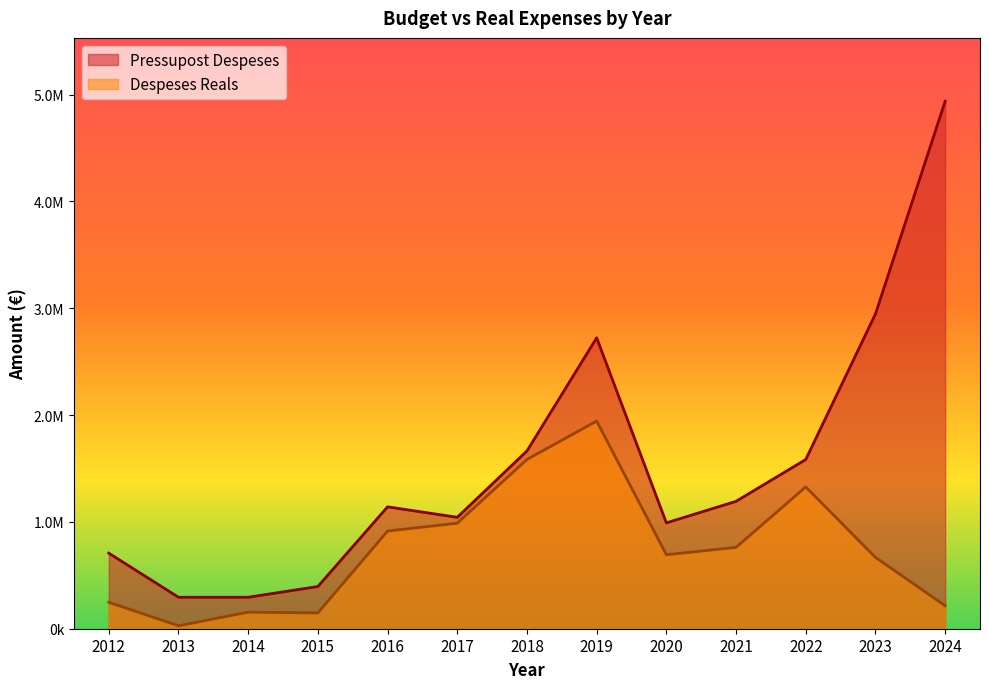

Where is the first local minimum for Despeses Reals?

2013